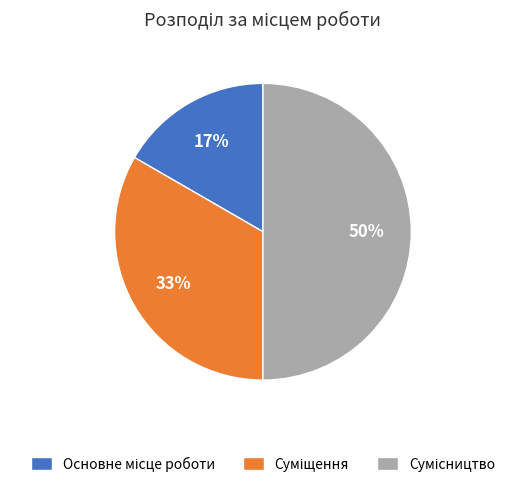

To the nearest percent, what is the difference between the largest and smallest slice percentages?

33%